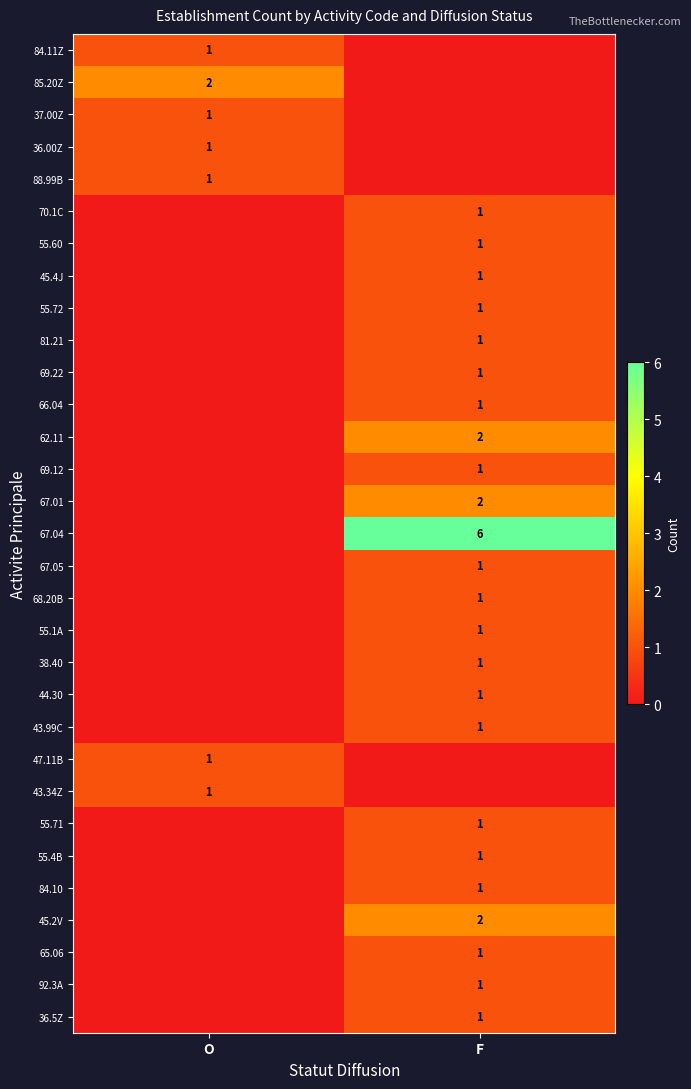

Is it true that 88.99B equals 1 at O?

True